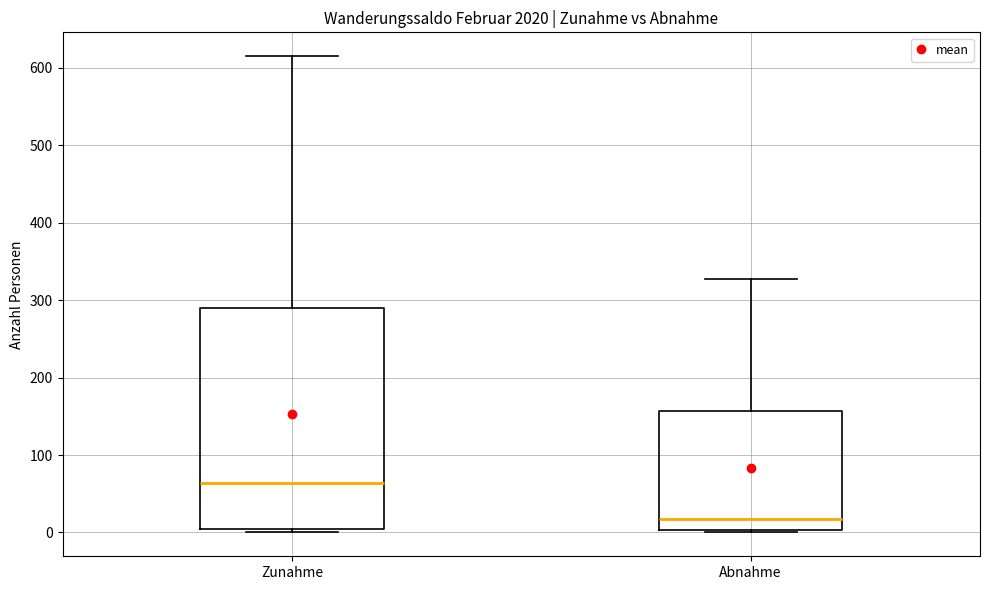

Reading left to right, transcribe this box plot: for each box, give where its median line is, the range the box spans, and where its two whiskers end, as read against the y-axis. The values are not printed on the chart, so give them approximately, as read against the axis.

Zunahme: median 60, box 10 to 290, whiskers 0 to 620
Abnahme: median 20, box 0 to 160, whiskers 0 (just below the box's lower edge) to 330